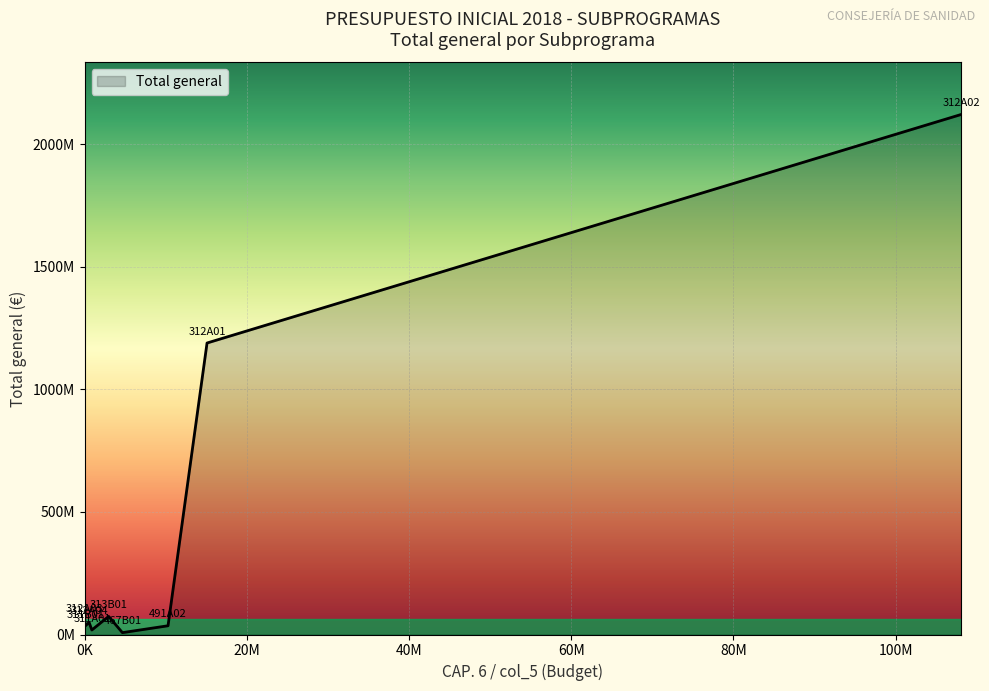

Does the chart display data point markers on the line(s)?

No